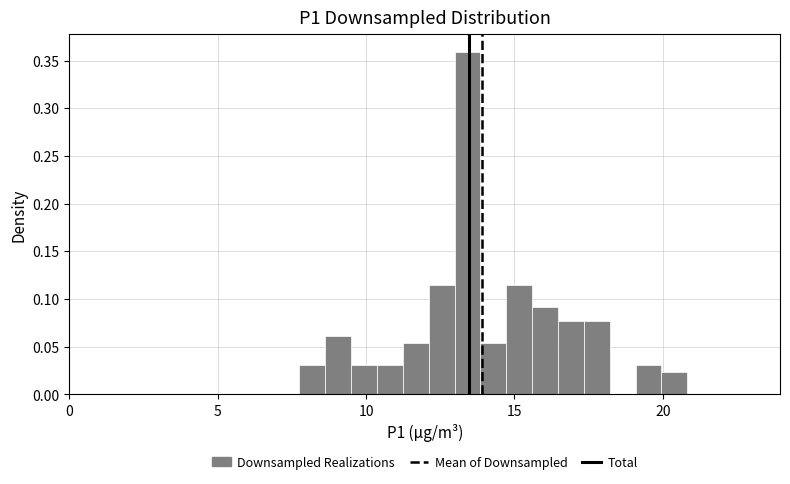

Around what value on the x-axis is the tallest bar? Give the approximate position of its centre, as read against the axis.

13.5